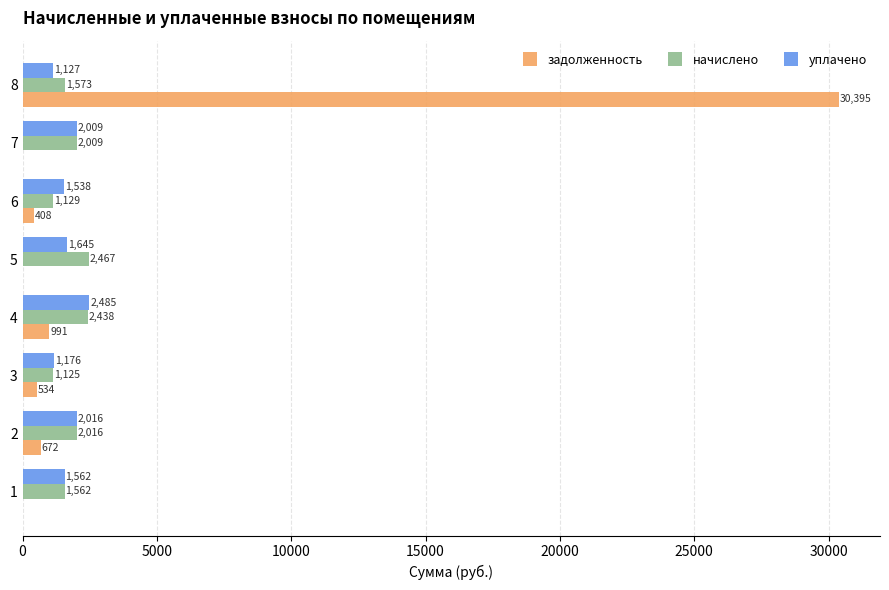

Where is уплачено nearest to the value 1806?

5